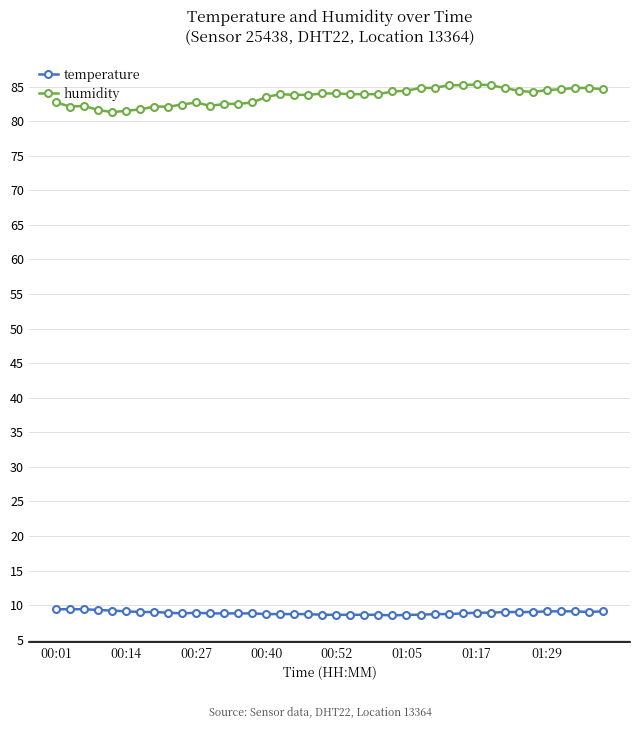

True or false: temperature and humidity intersect in this chart.

False